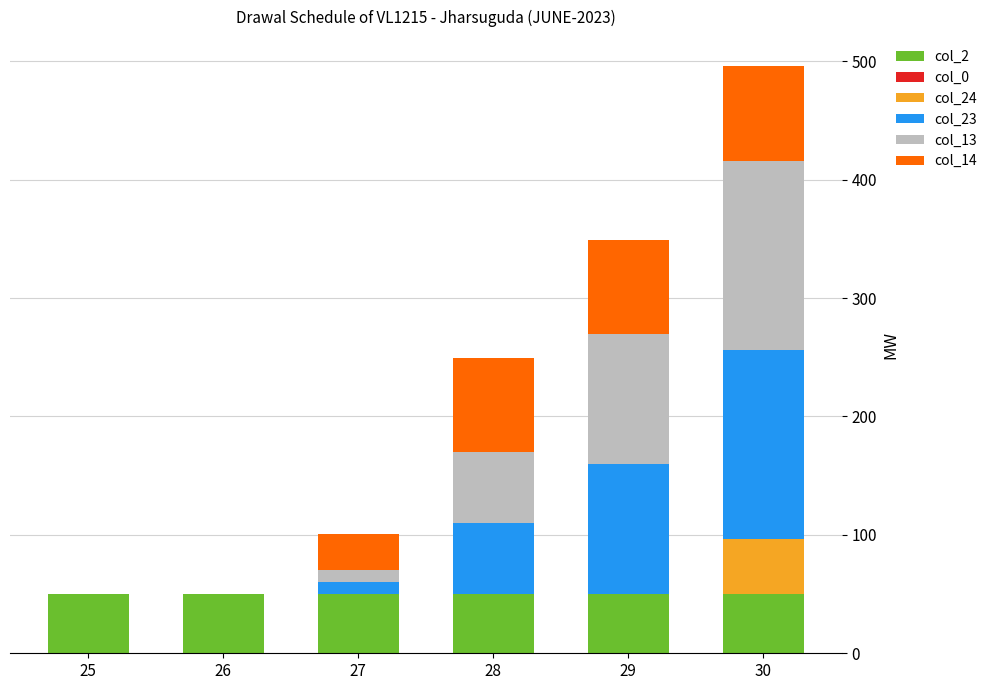

What is the sum of the col_2 values at 30 and 25?

99.5